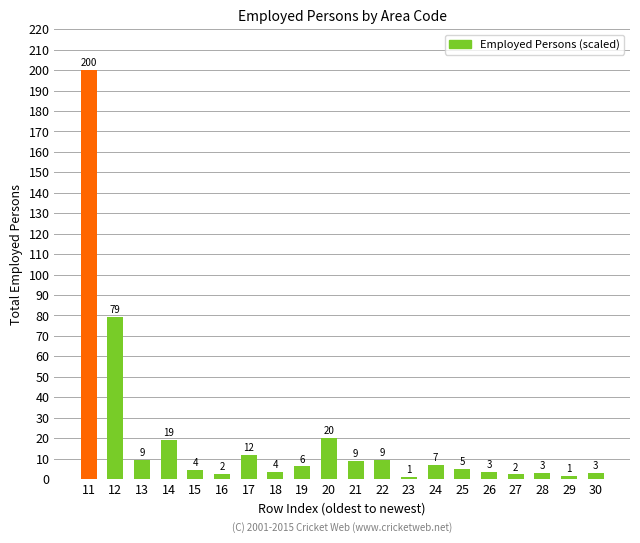

Which label corresponds to the smallest value in the chart?

23